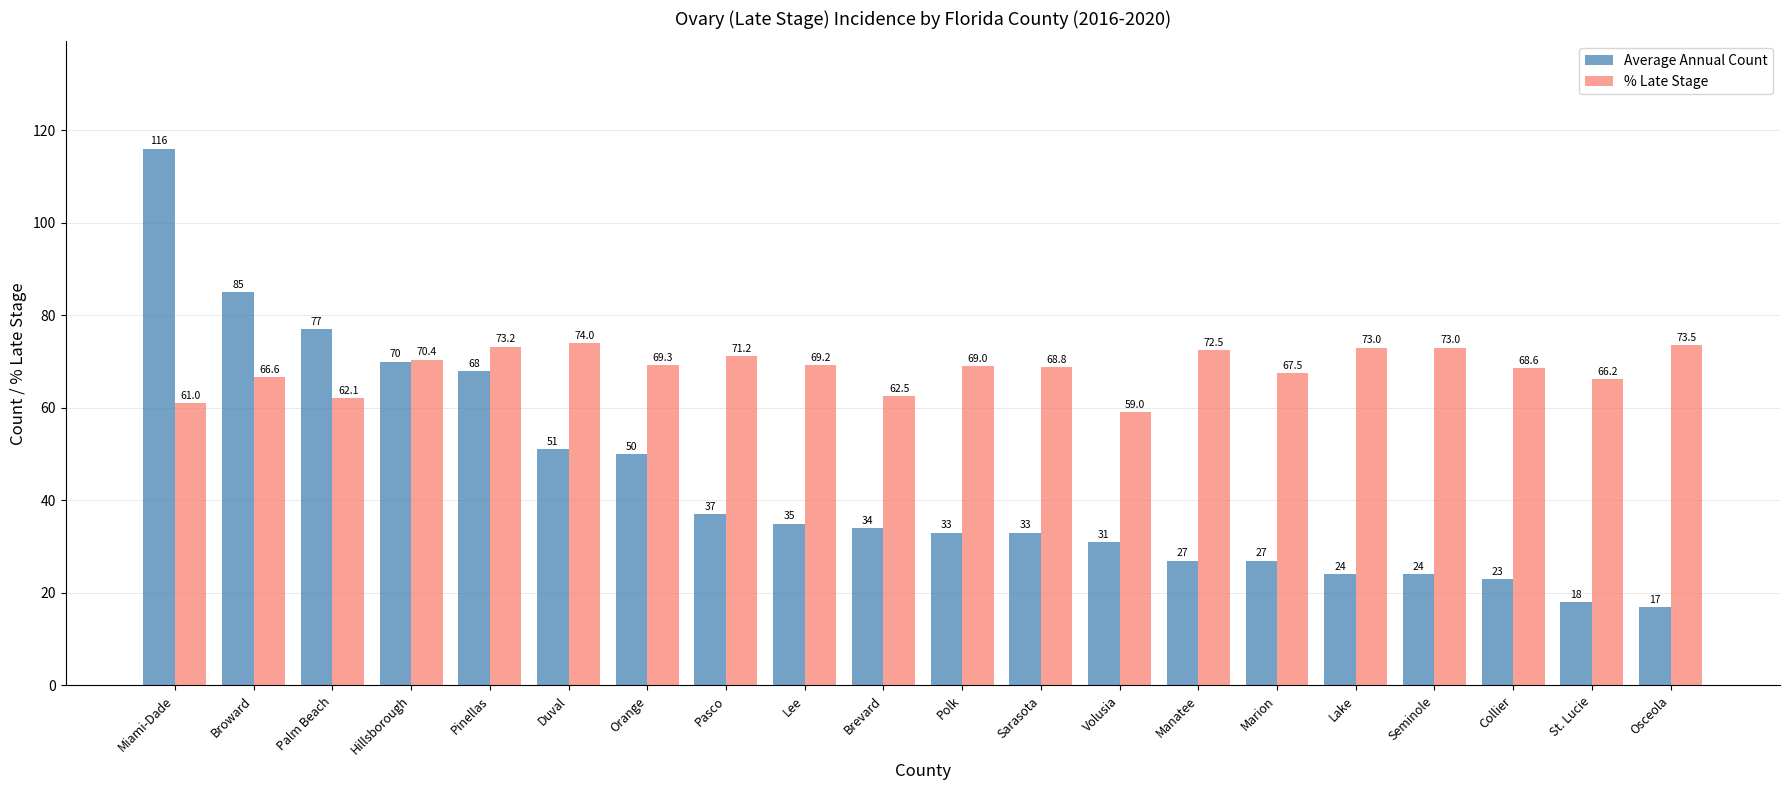

What is the value of the % Late Stage bar at the 6th from the left?

74.0